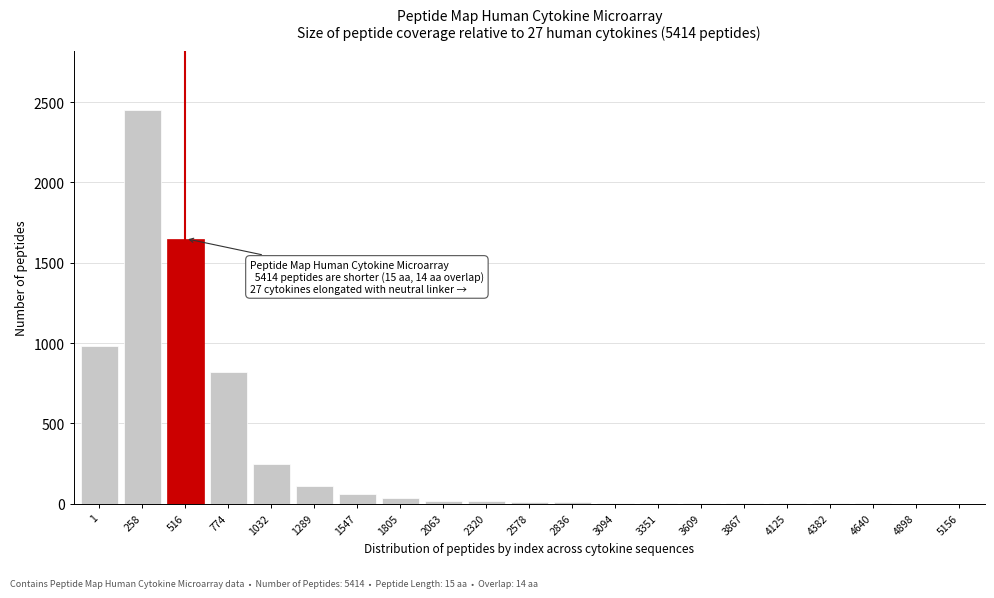

Which category has the highest value across all series?

258